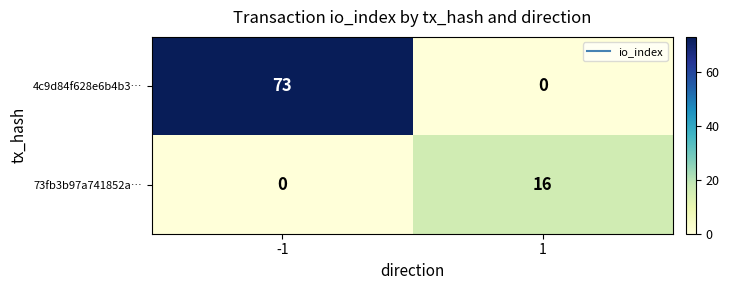

Rank the series by their average value, from lowest to highest.

73fb3b97a741852a…, 4c9d84f628e6b4b3…